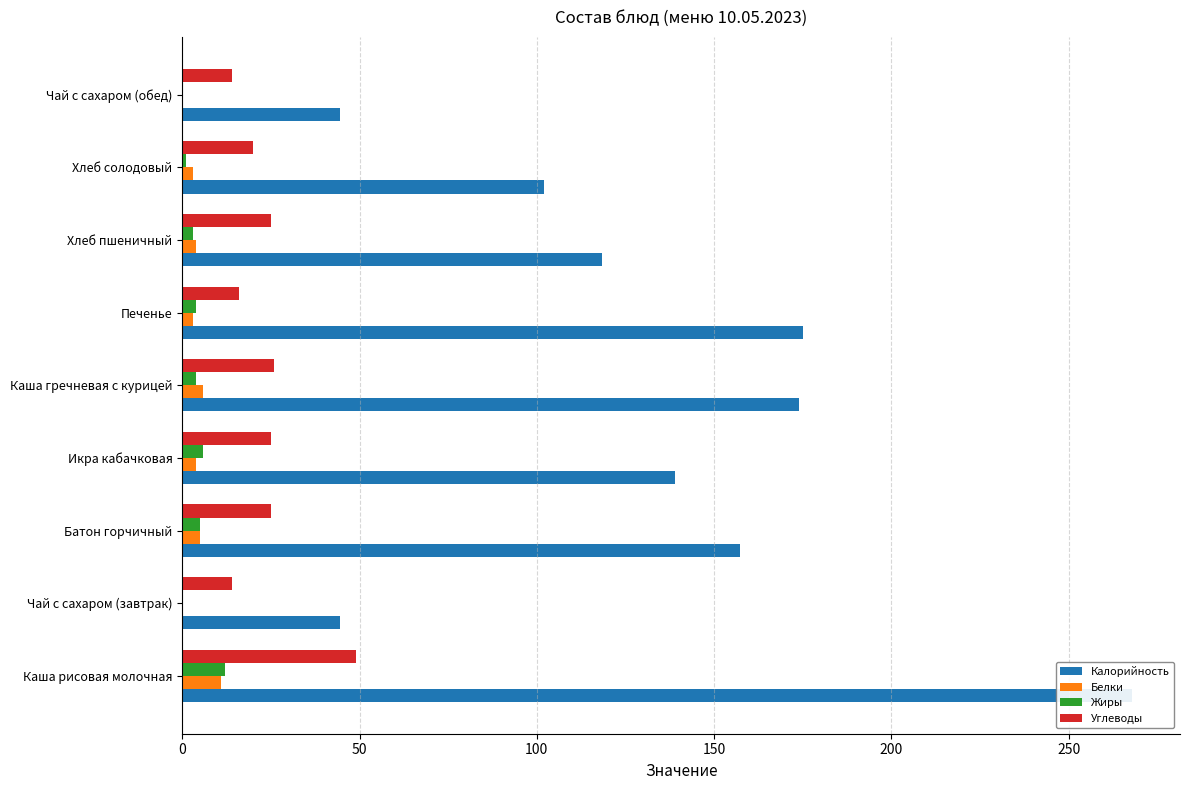

Is it true that Белки equals 2.4 at Хлеб пшеничный?

False